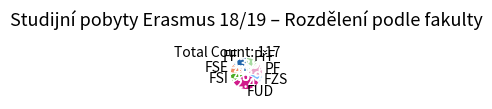

Does any single category account for the majority?

No